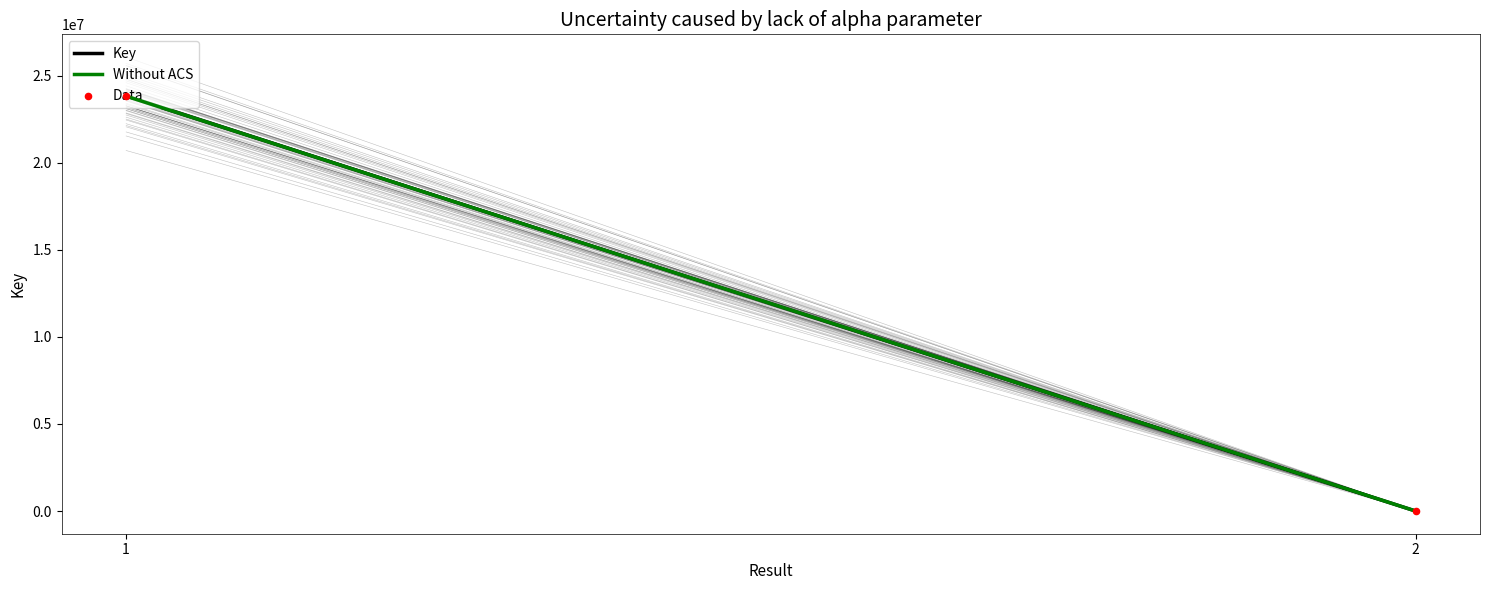

What are all the series names shown in the legend?

Key, Without ACS, Data